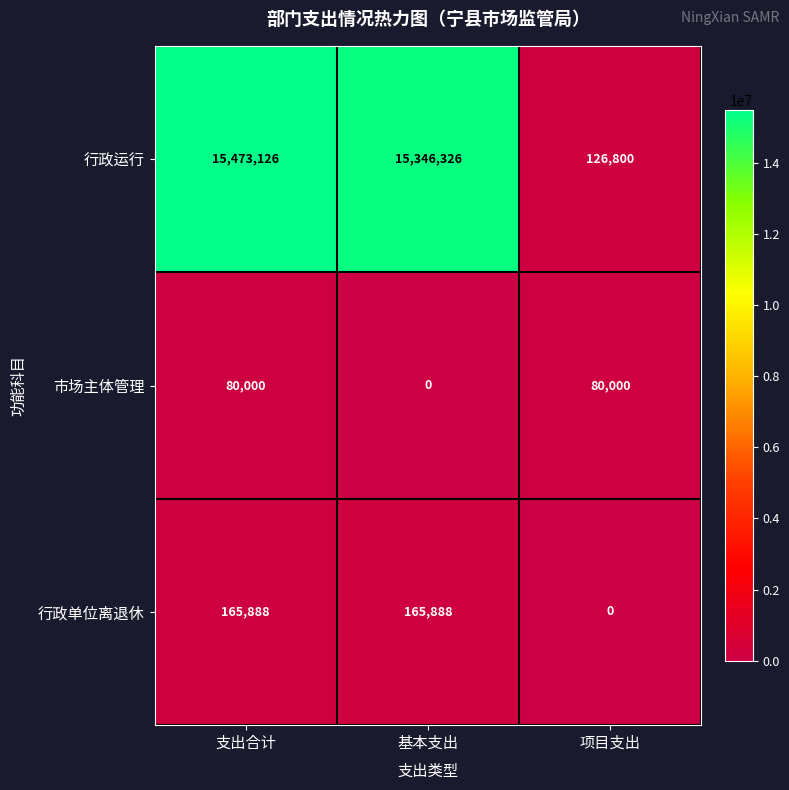

Reading left to right, list all the values displayed in this chart.

行政运行: 15473126	15346326	126800
市场主体管理: 80000	0	80000
行政单位离退休: 165888	165888	0